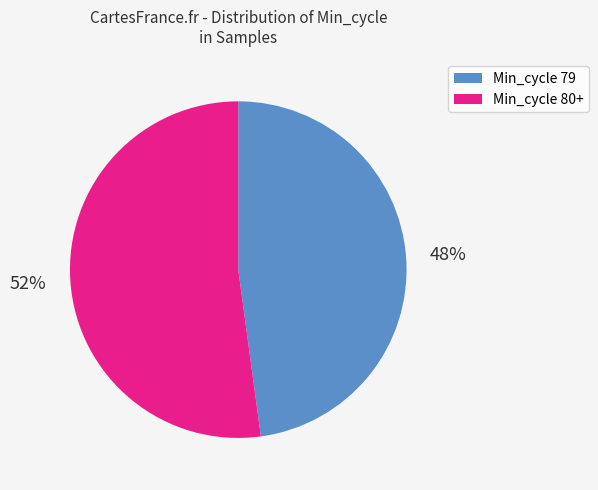

Is there any slice that represents more than half of the pie?

Yes